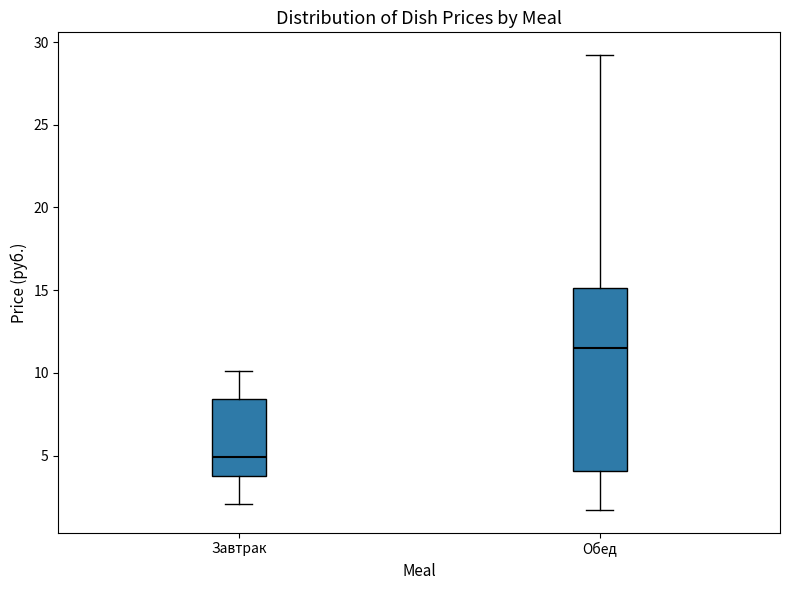

Reading left to right, transcribe this box plot: for each box, give where its median line is, the range the box spans, and where its two whiskers end, as read against the y-axis. The values are not printed on the chart, so give them approximately, as read against the axis.

Завтрак: median 5.0, box 4.0 to 8.5, whiskers 2.0 to 10.0
Обед: median 11.5, box 4.0 to 15.0, whiskers 1.5 to 29.0